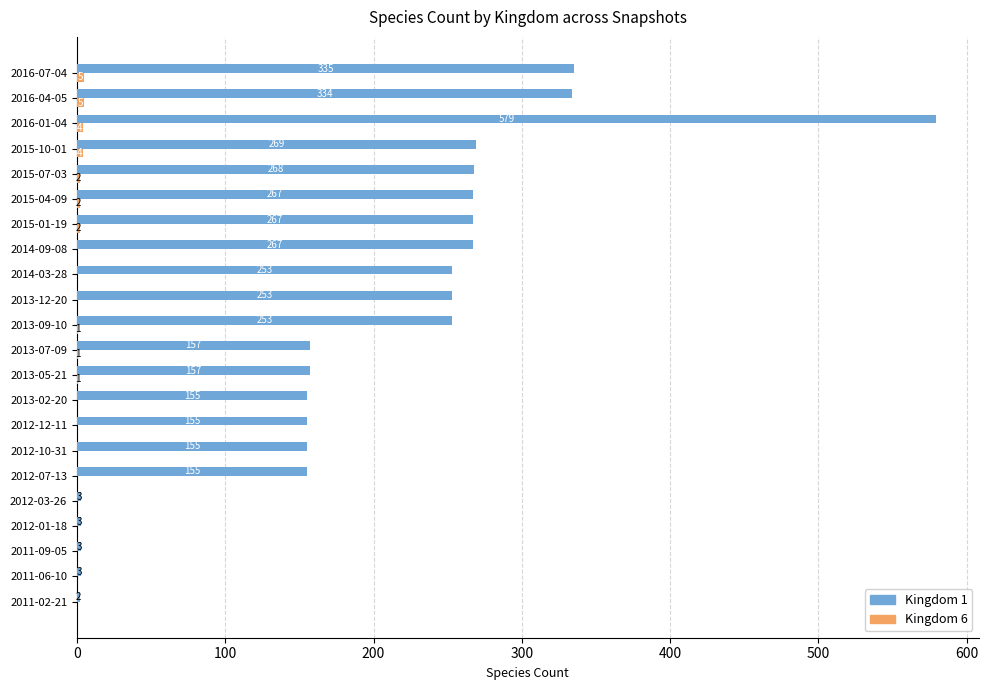

At which label is Kingdom 1 closest to 290?

2015-10-01